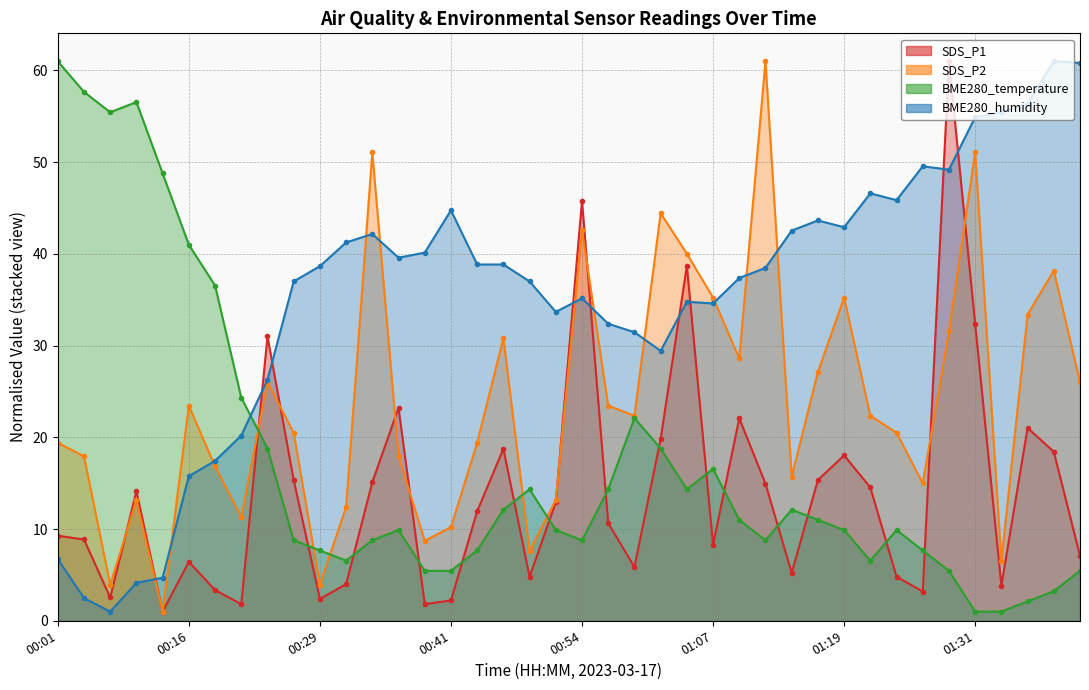

True or false: BME280_humidity has more than 1 interior local peaks.

True